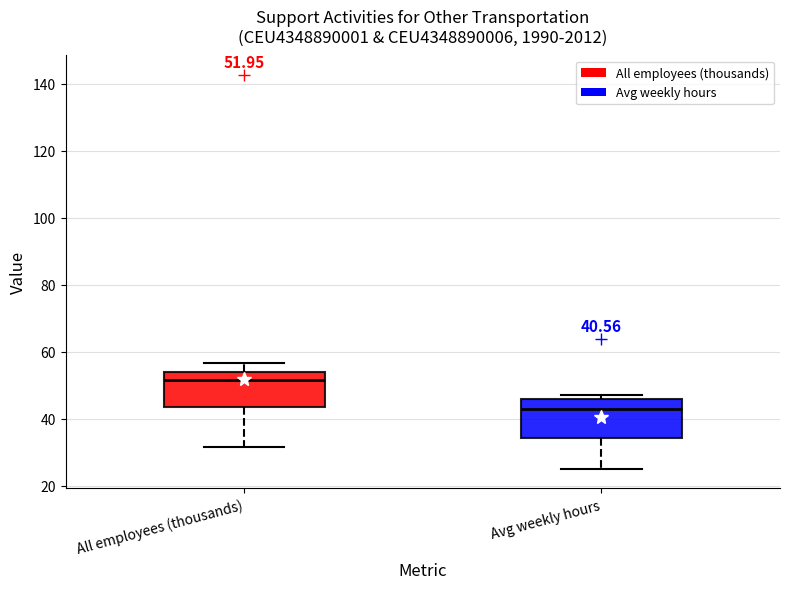

Which box's median line is the lowest?

Avg weekly hours